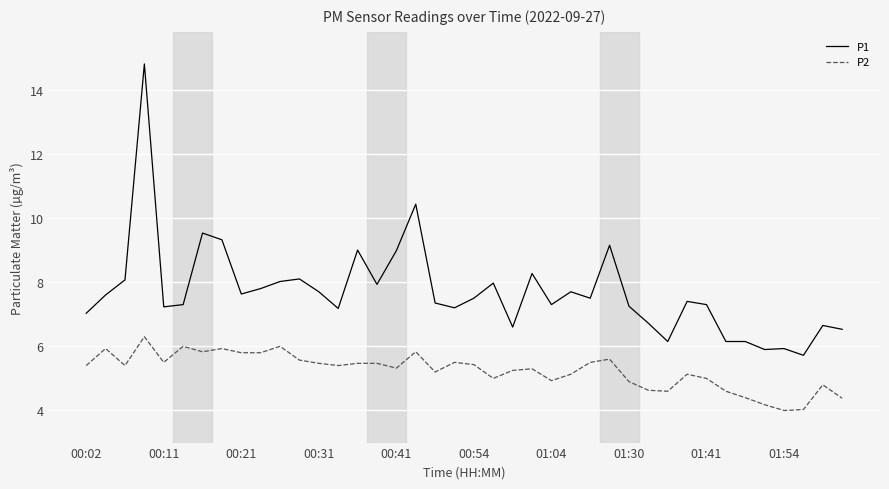

What is the difference between the maximum and minimum values in the P1 series?

9.1